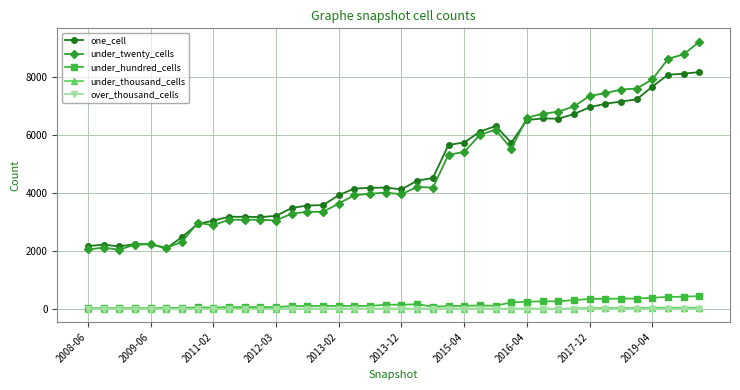

True or false: under_twenty_cells and over_thousand_cells intersect in this chart.

False